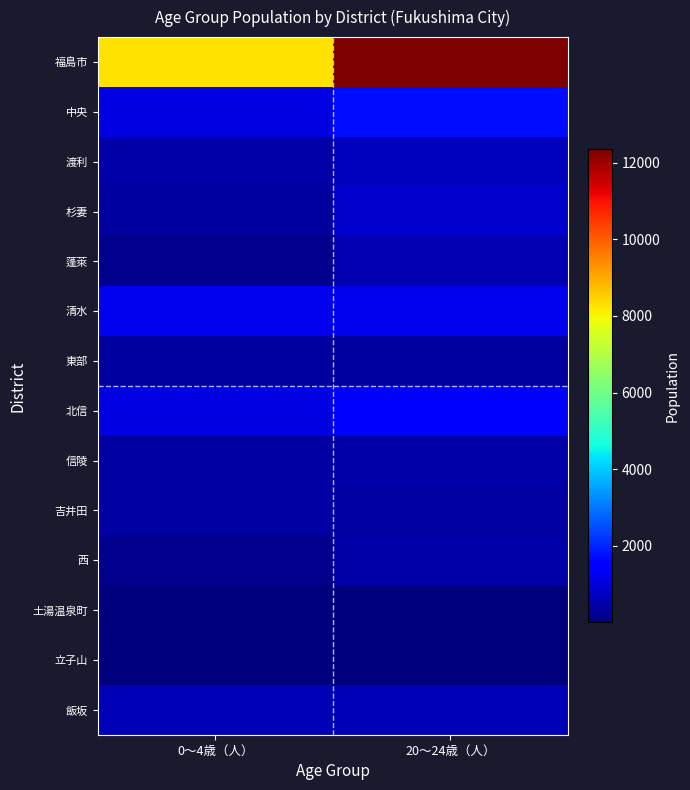

Reading left to right, list all the values displayed in this chart.

福島市: 0～4歳（人）=8289	20～24歳（人）=12345
中央: 0～4歳（人）=1081	20～24歳（人）=1706
渡利: 0～4歳（人）=484	20～24歳（人）=715
杉妻: 0～4歳（人）=354	20～24歳（人）=854
蓬萊: 0～4歳（人）=183	20～24歳（人）=555
清水: 0～4歳（人）=1164	20～24歳（人）=1206
東部: 0～4歳（人）=354	20～24歳（人）=350
北信: 0～4歳（人）=1081	20～24歳（人）=1364
信陵: 0～4歳（人）=401	20～24歳（人）=455
吉井田: 0～4歳（人）=435	20～24歳（人）=425
西: 0～4歳（人）=176	20～24歳（人）=457
土湯温泉町: 0～4歳（人）=2	20～24歳（人）=4
立子山: 0～4歳（人）=9	20～24歳（人）=18
飯坂: 0～4歳（人）=581	20～24歳（人）=621